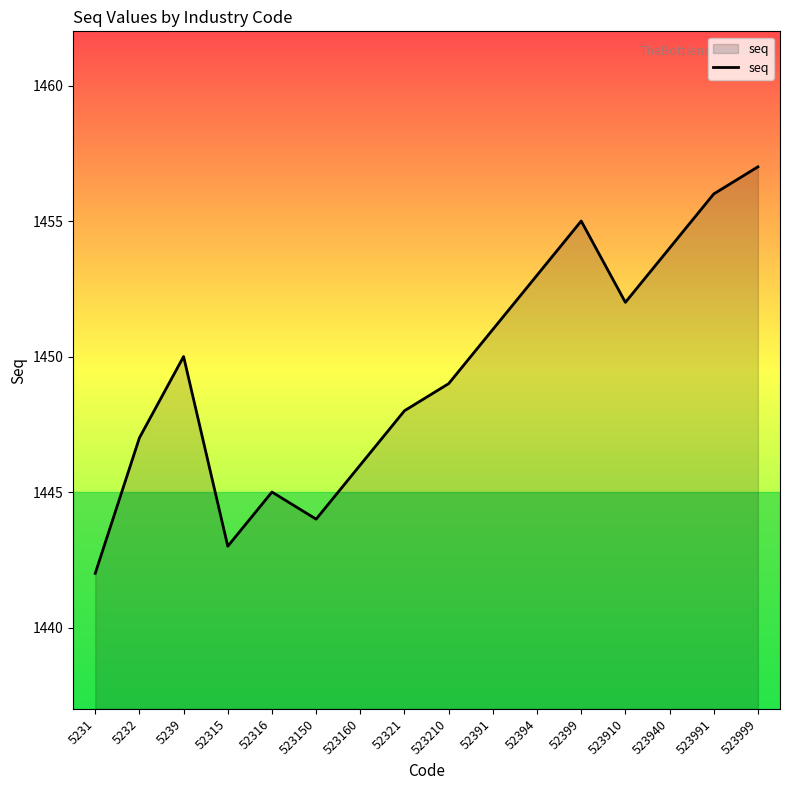

Between 523150 and 52399, which is larger?

52399